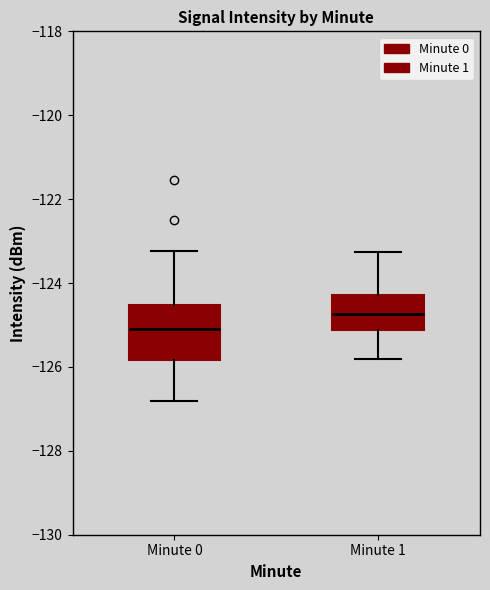

Where does the median line of the box for Minute 0 sit on the y-axis? The values are not printed on the chart, so give them approximately, as read against the axis.

-125.0